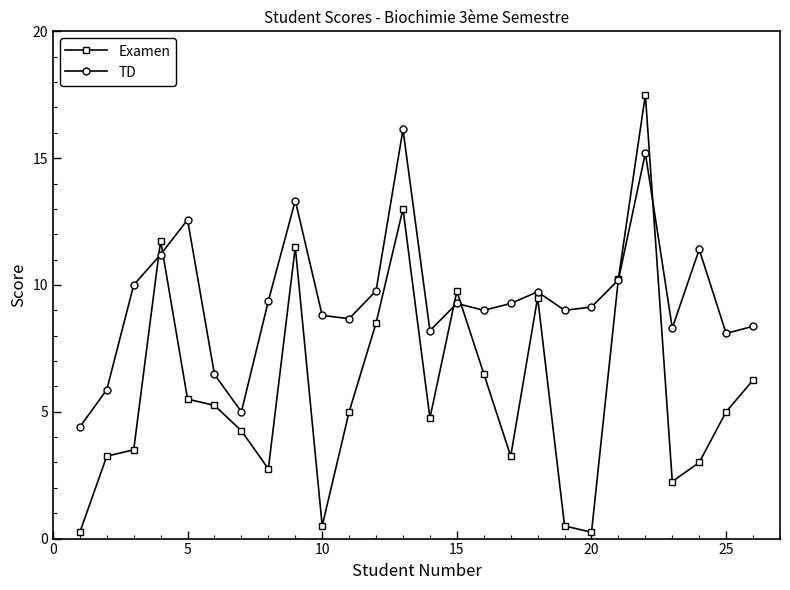

What is the lowest value of the TD series?

4.4